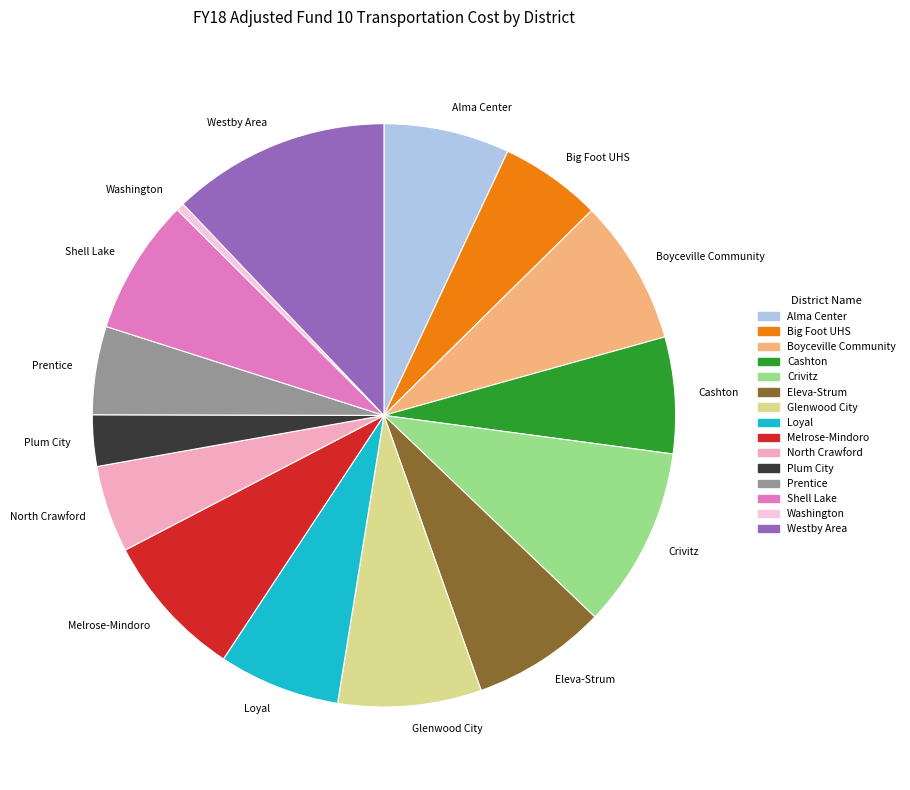

Count the number of slices in the pie.

15